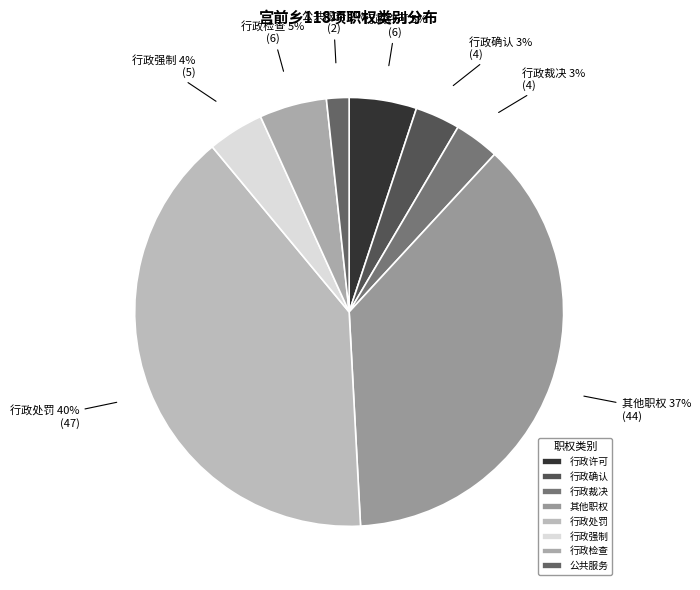

How many segments does this pie chart have?

8